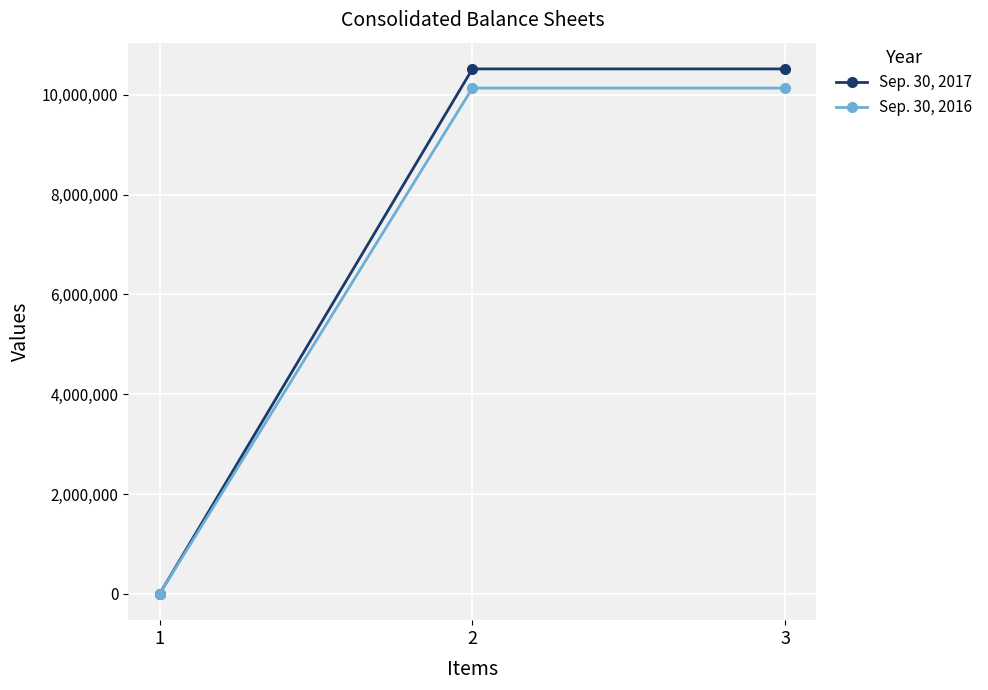

The value of Sep. 30, 2016 at 3 is 2056542. True or false?

False